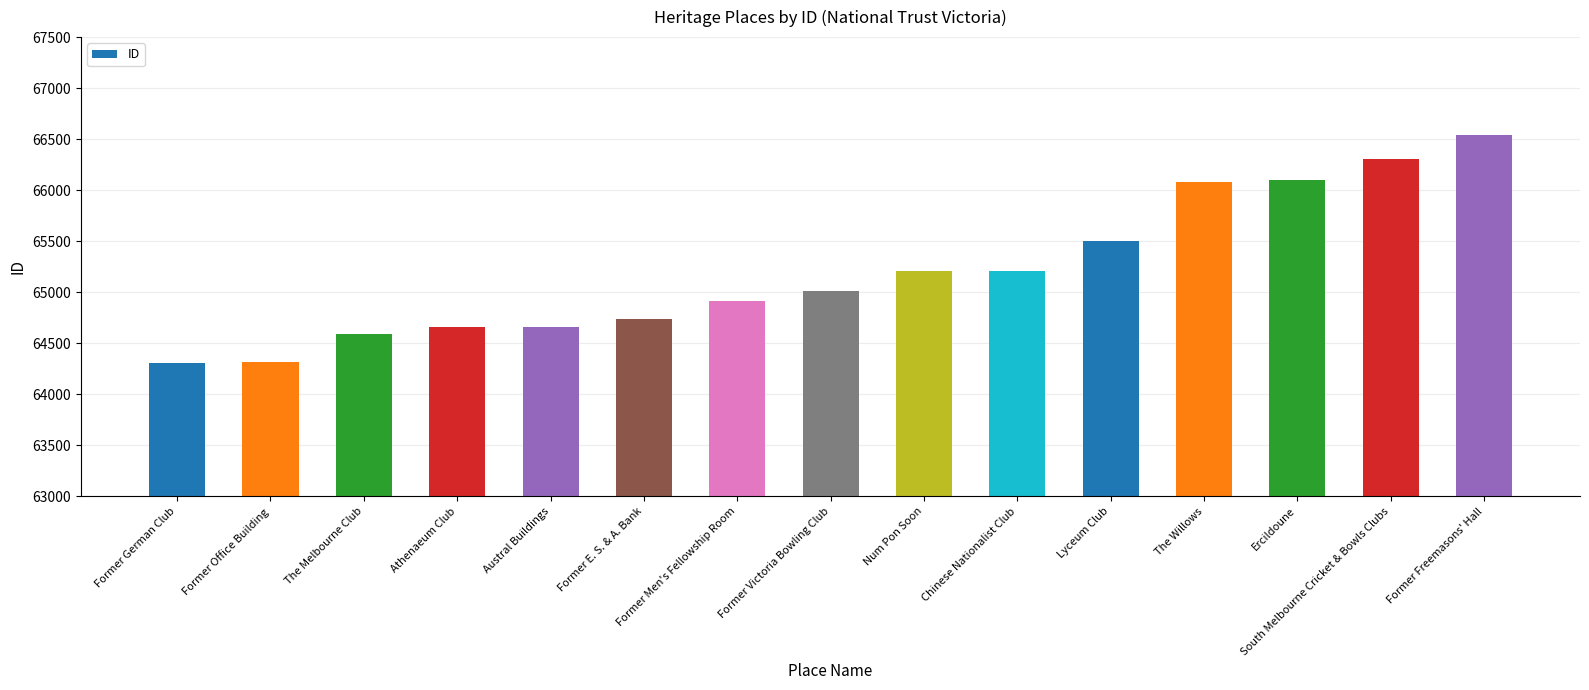

What is the average value?

65209